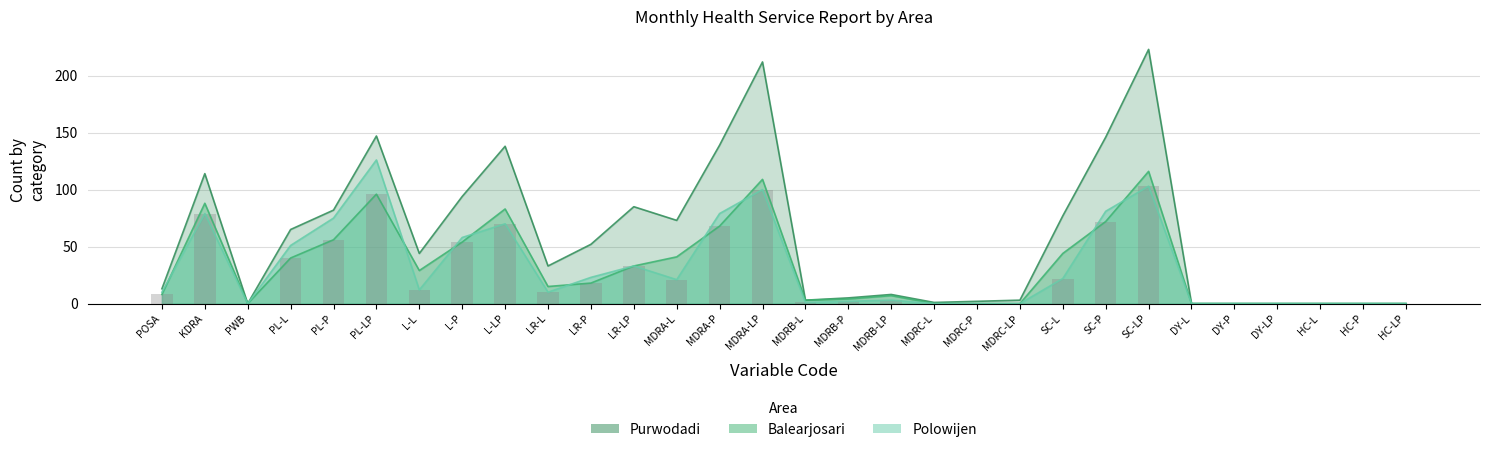

Which series changed the most between MDRB-P and DY-L?

Purwodadi